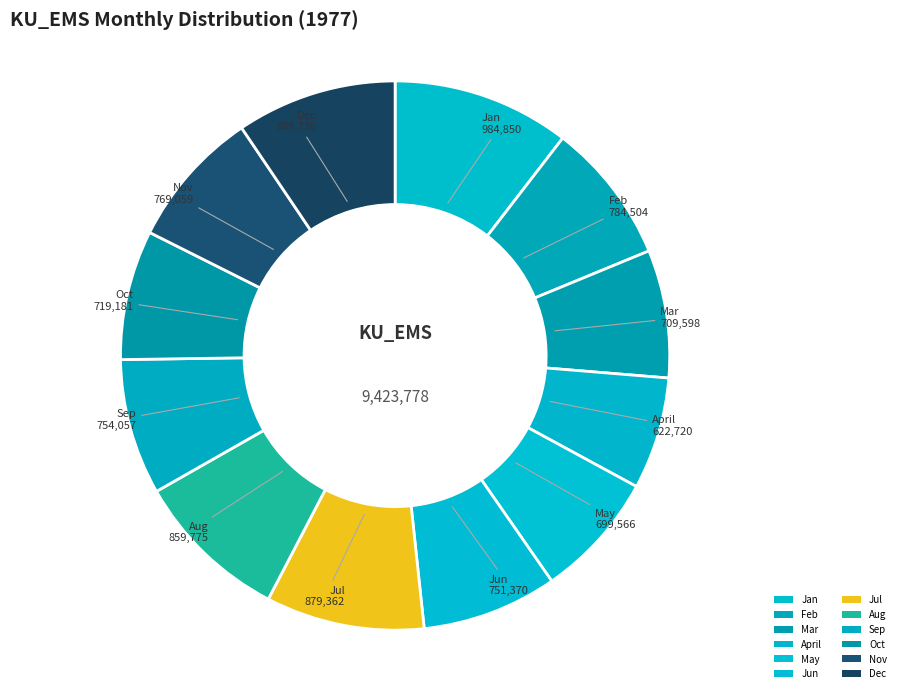

What is the ratio of the value at Oct to the value at Nov?

0.9